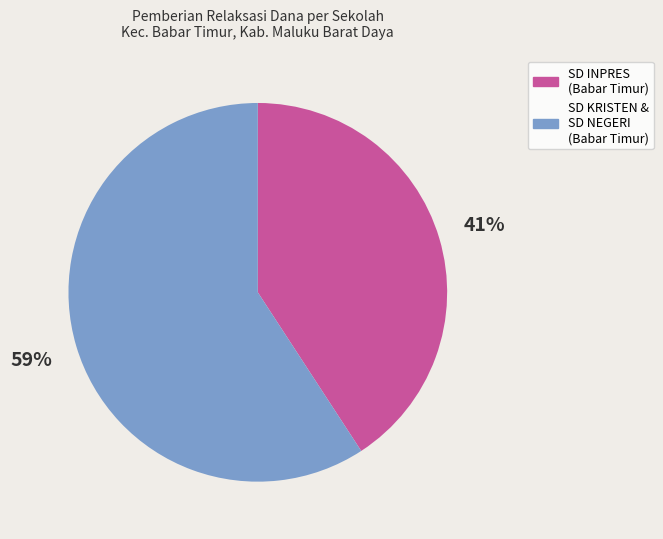

Is there any slice that represents more than half of the pie?

Yes